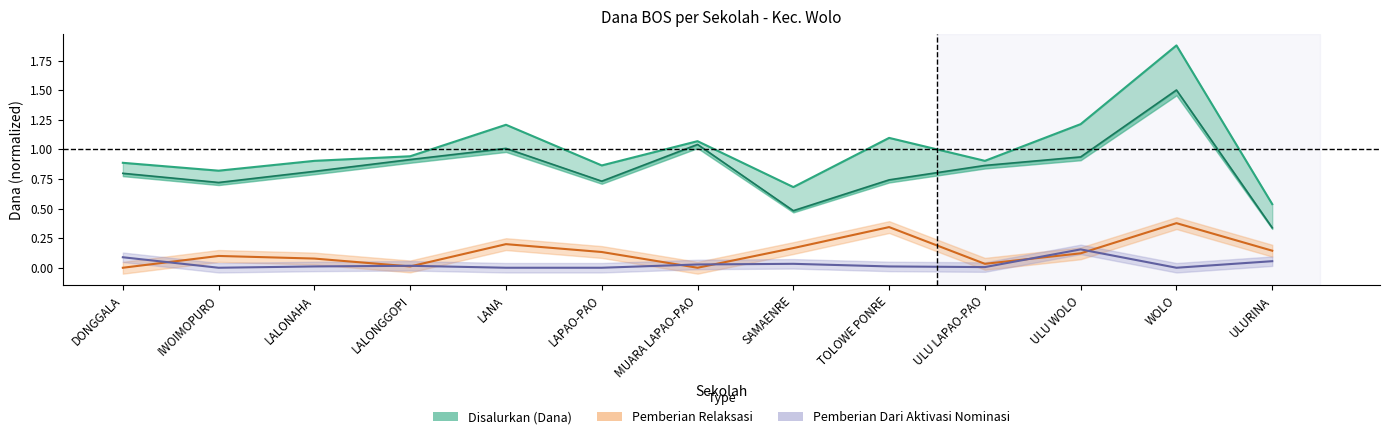

What is the value of the 5th point from the left?

1.0